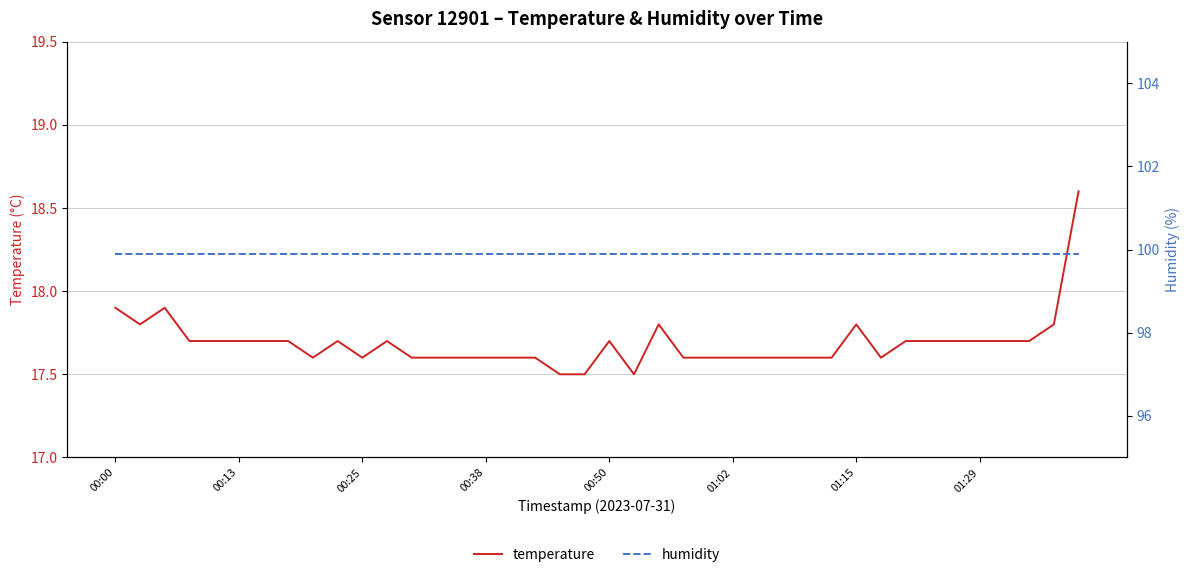

What position from the right is 28?

12